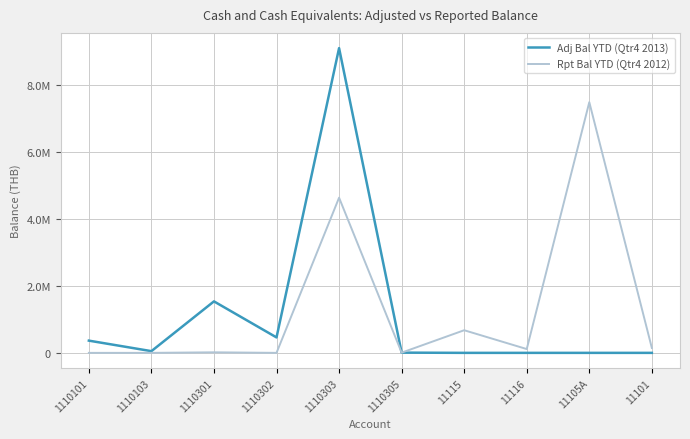

Reading right to left, what are all the values shown in this chart?

Adj Bal YTD (Qtr4 2013): 0.0	0.0	0.0	0.0	7221.1	9096031.0	461003.2	1536862.3	51200.0	365007.4
Rpt Bal YTD (Qtr4 2012): 145957.2	7482301.0	113780.1	675570.3	6548.2	4631766.7	0.0	16506.8	0.0	0.0